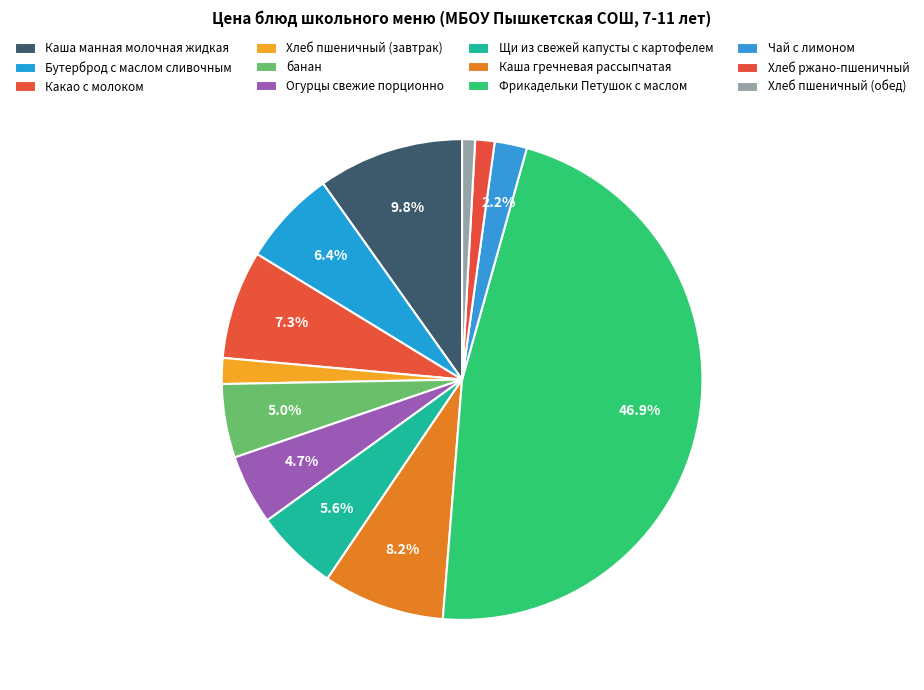

How many slices are in this pie chart?

12